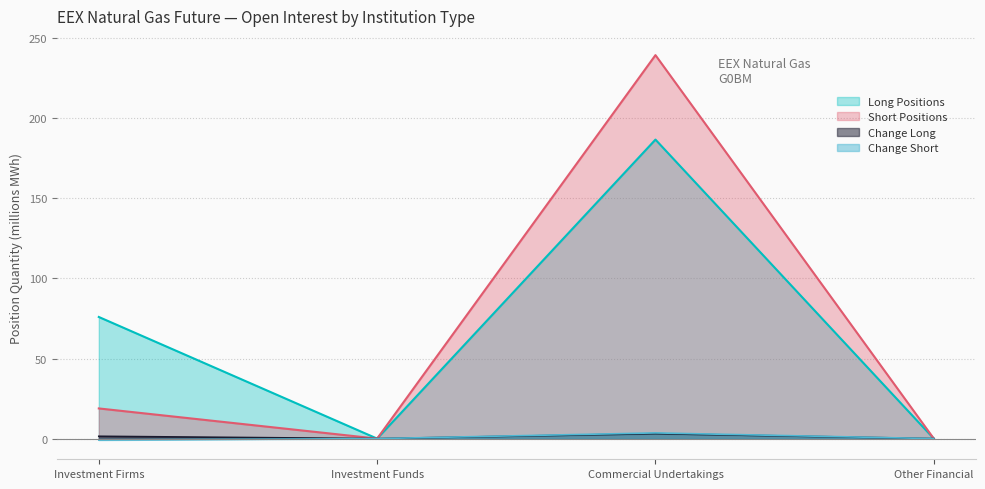

True or false: Change Short and Change Long intersect in this chart.

False